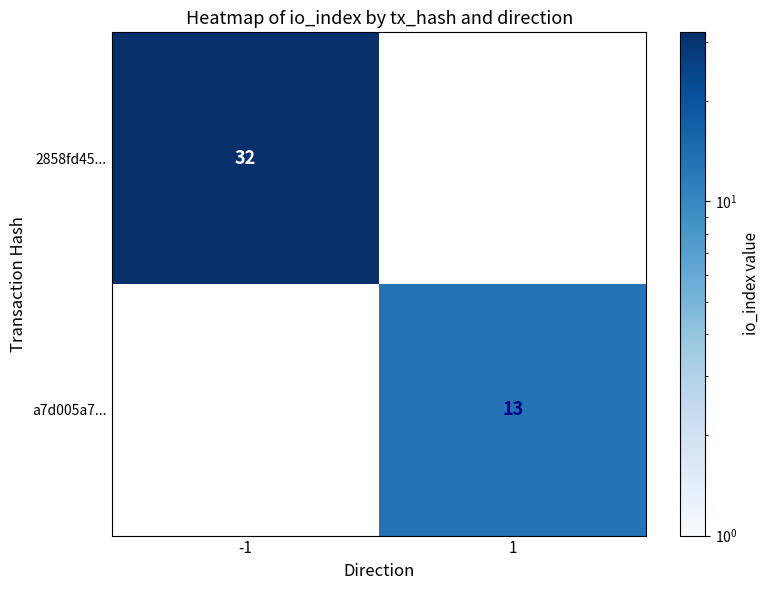

Which has a higher value, 1 or -1?

-1